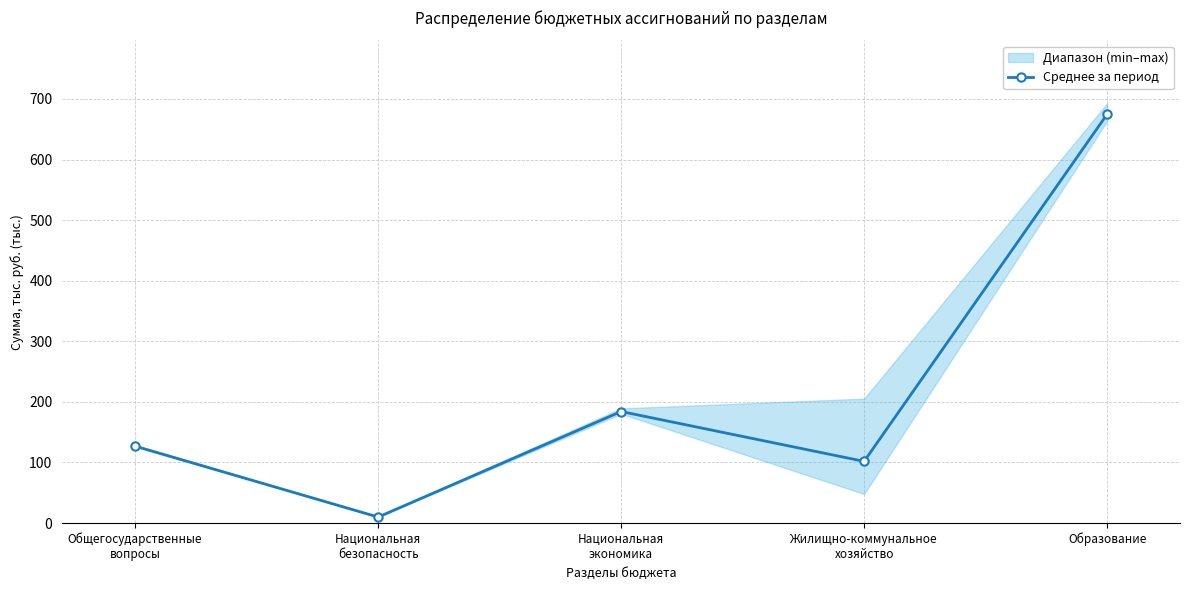

The value at Общегосударственные
вопросы is 126.9. True or false?

True